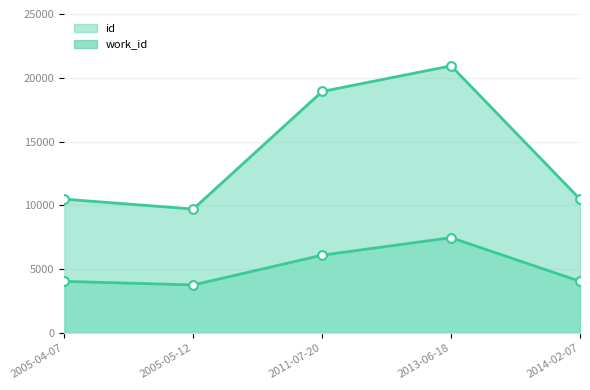

Which series contains the lowest Y value?

work_id line